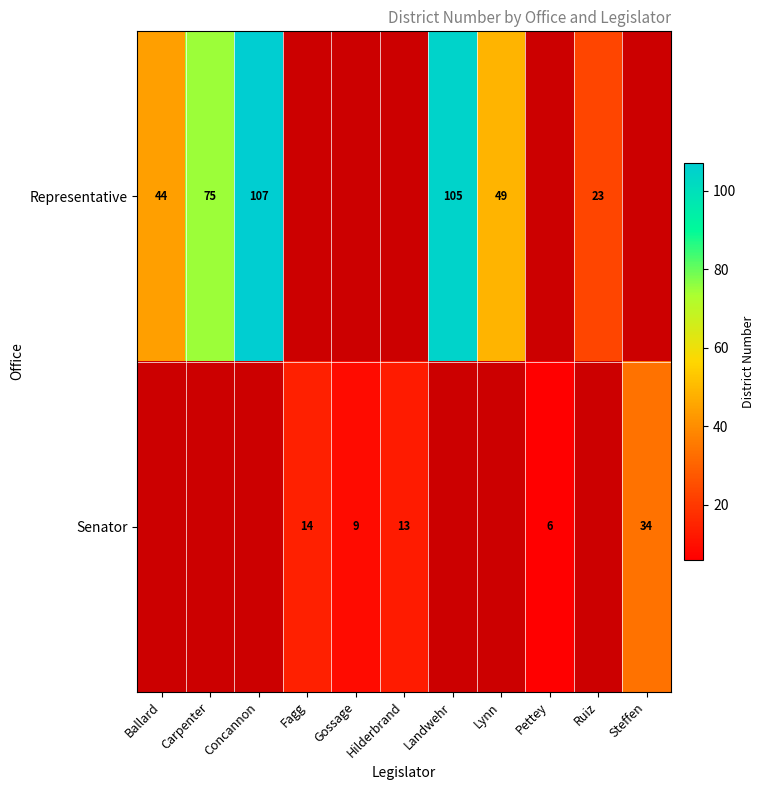

The Representative series shows 105 at Landwehr. True or false?

True